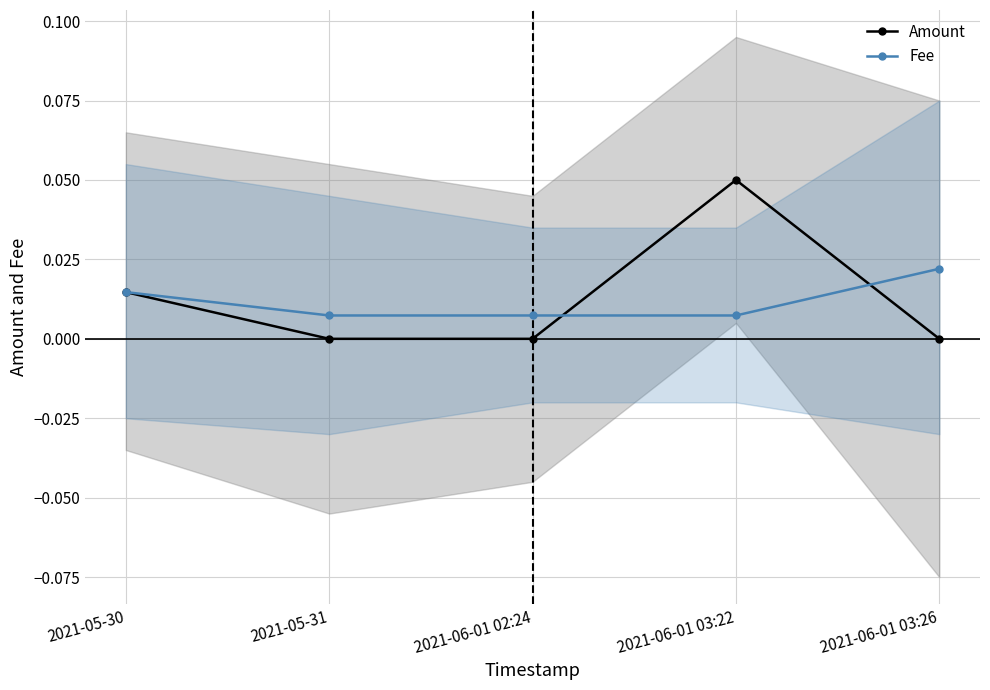

True or false: Fee and Amount intersect in this chart.

True